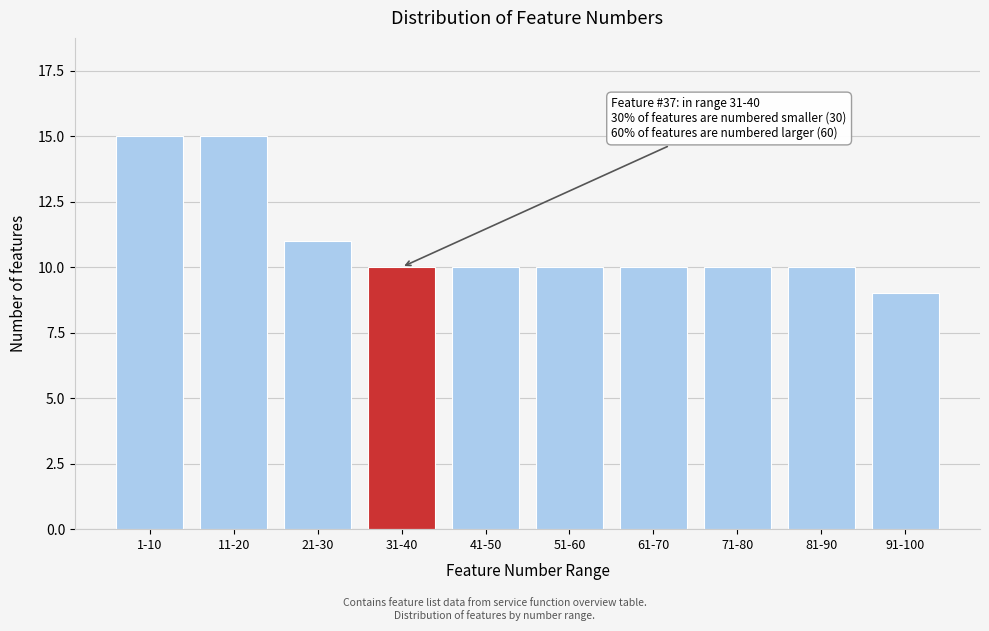

Reading left to right, extract all data points from this chart.

15	15	11	10	10	10	10	10	10	9